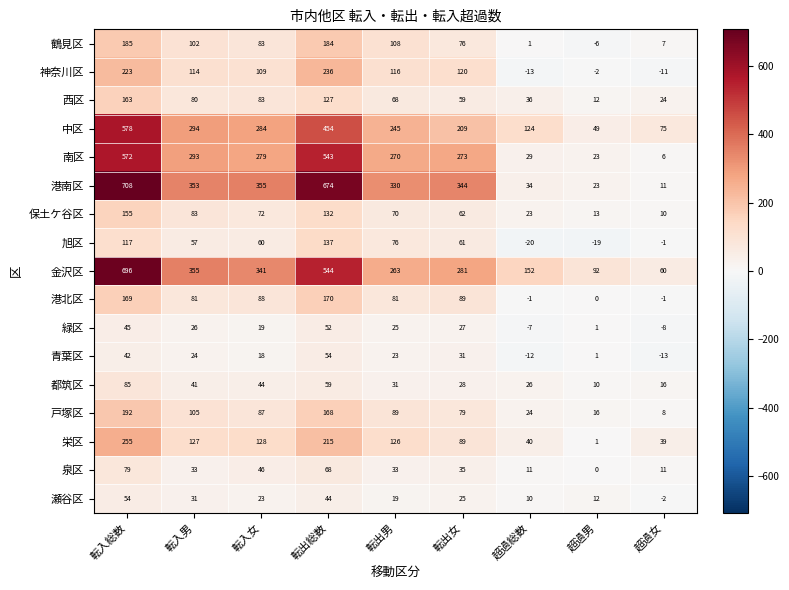

Which series has the largest range (max minus min)?

港南区